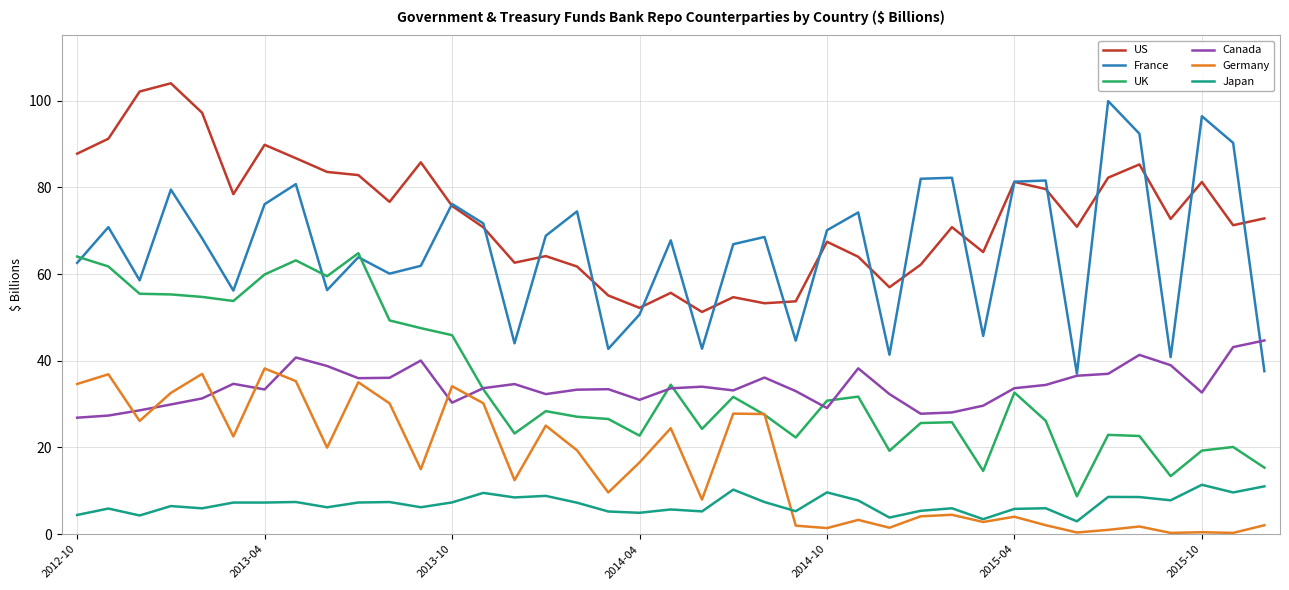

True or false: Japan and US cross at least once.

False